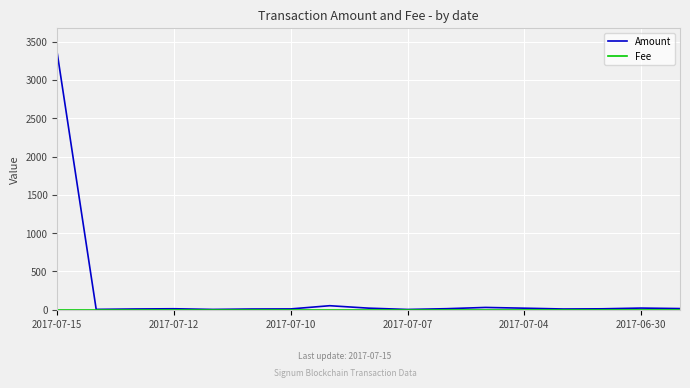

Which series has the largest range (max minus min)?

Amount